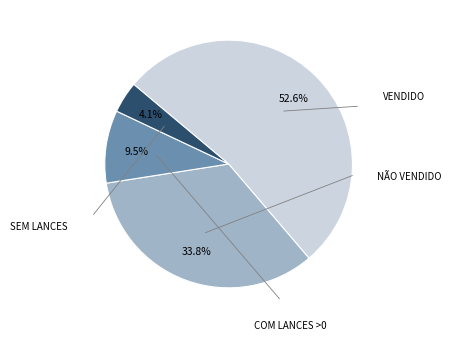

Is there a majority slice in this chart?

Yes